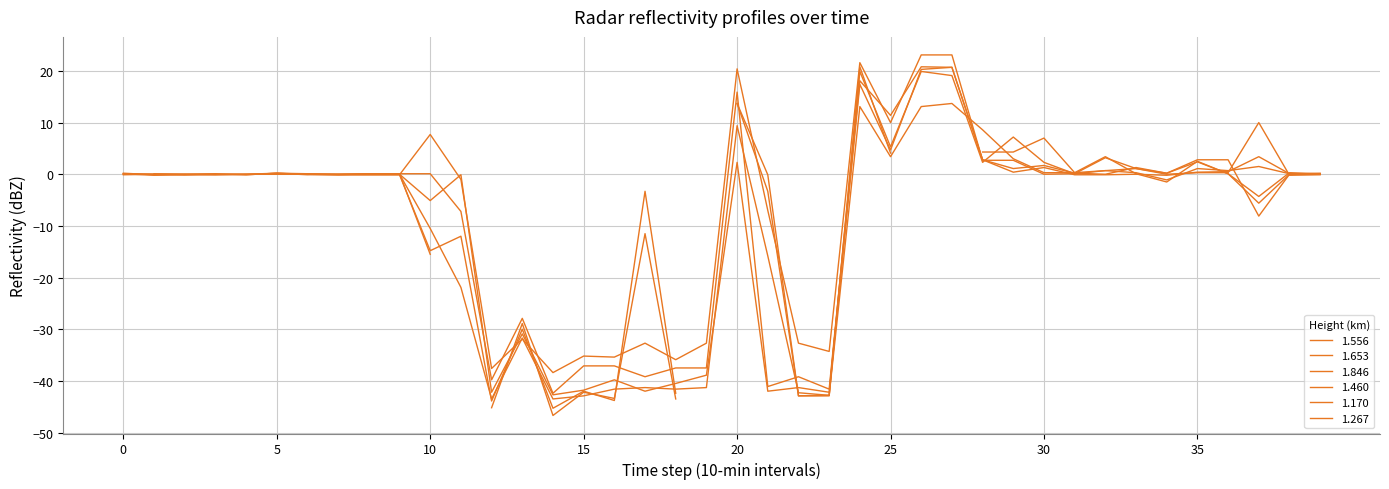

What is the approximate value of 1.556 at 20?

2.3